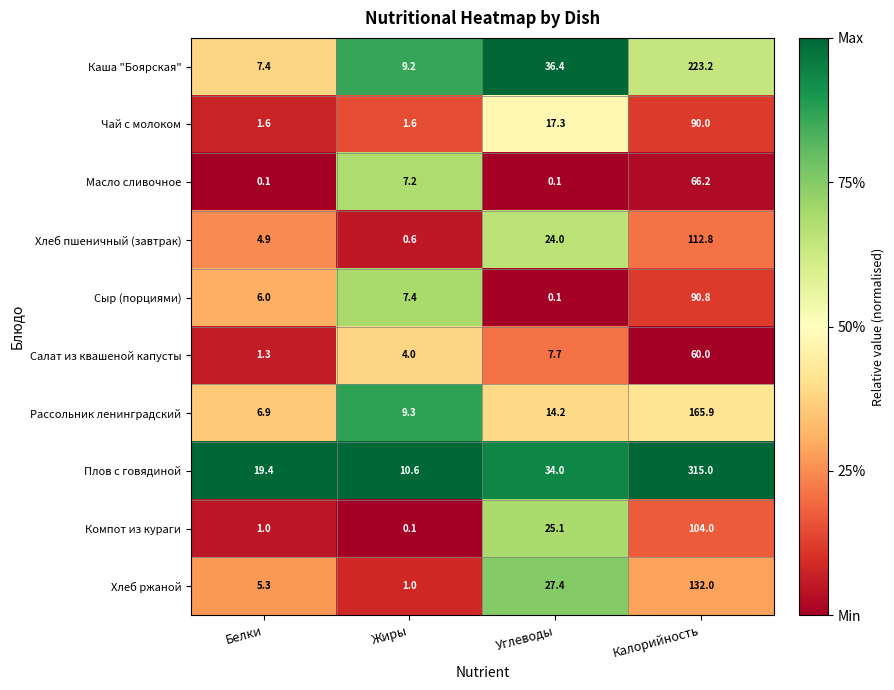

What is the difference between the highest and lowest values at Углеводы?

36.3